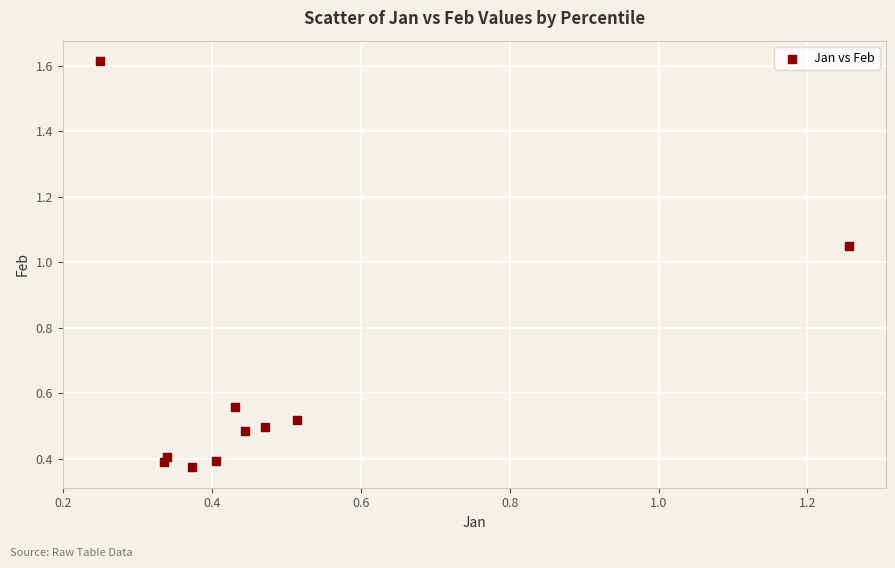

What is the range of Y values (max minus min)?

1.2